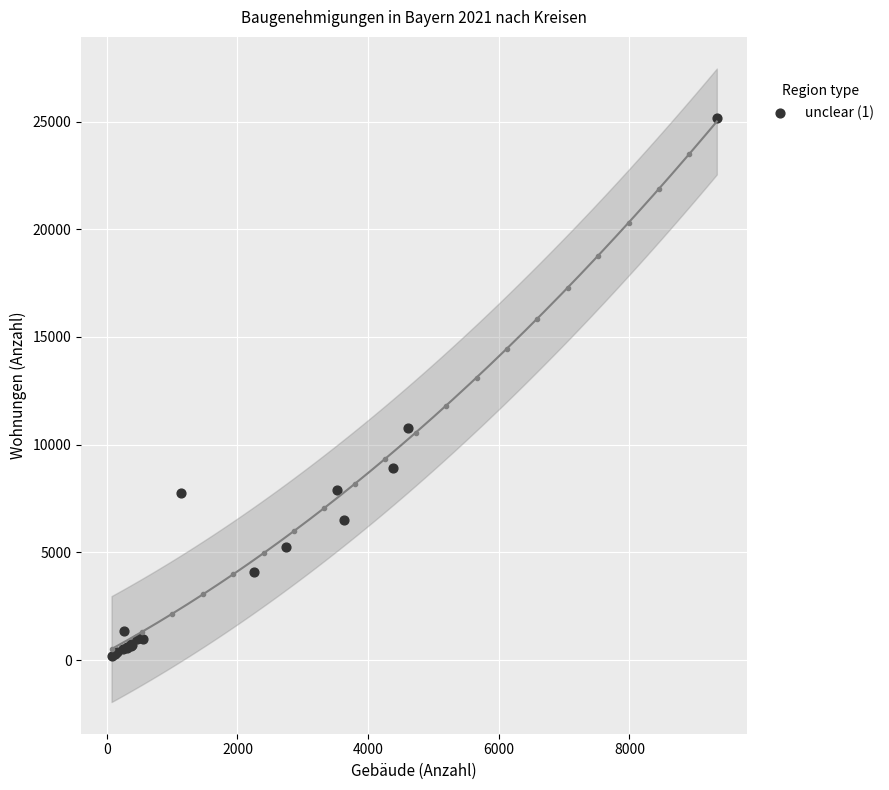

What Y value in the scatter plot is closest to 12676?

10758